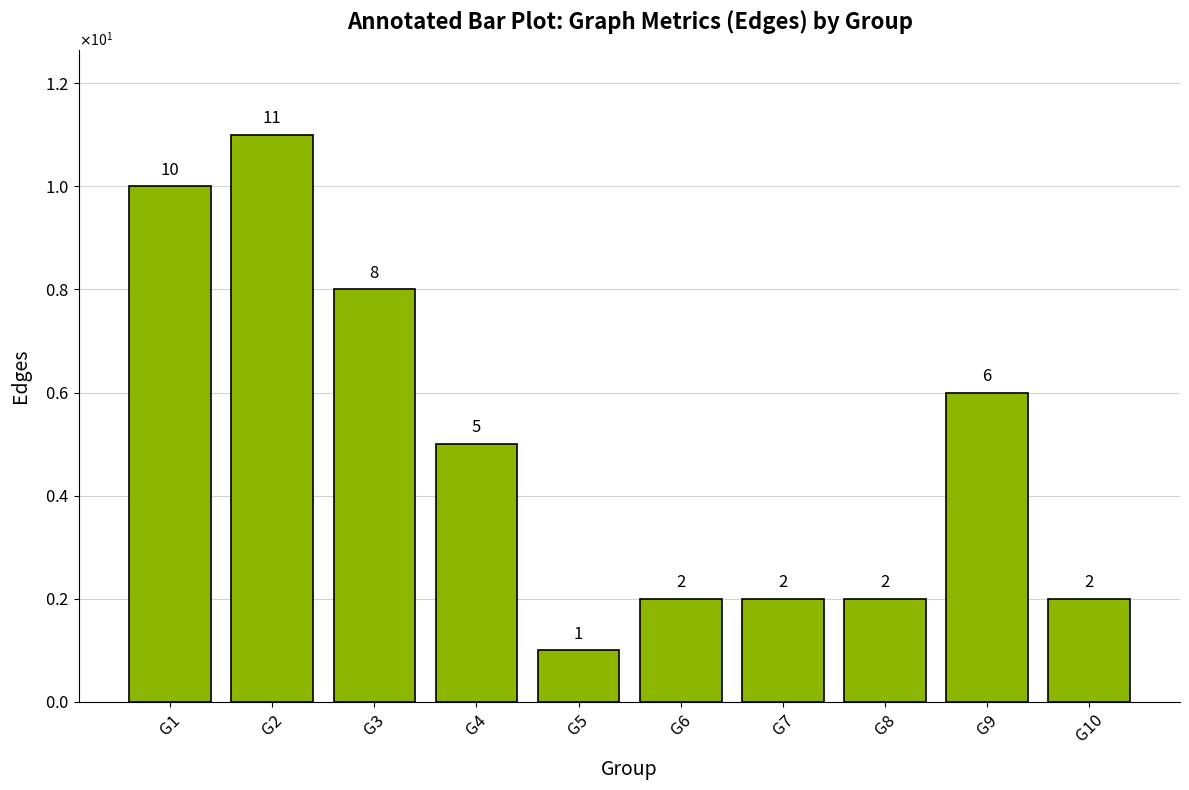

The chart shows a value of 2 at G8. True or false?

True